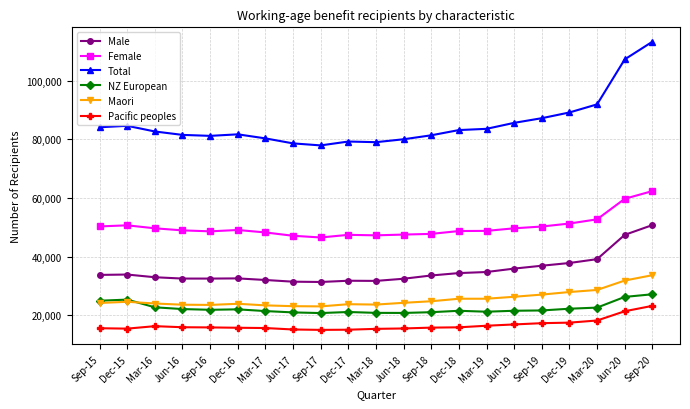

What is the difference between the highest and lowest values at Sep-16?

65308